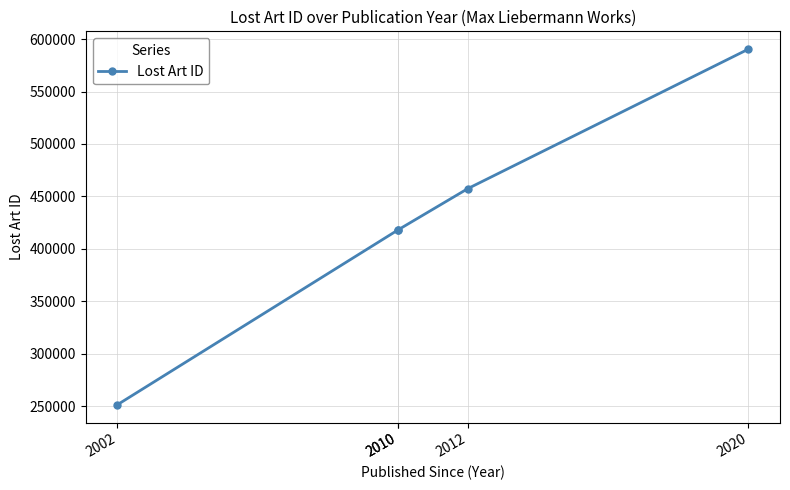

What is the ratio of the value at 2010 to the value at 2012?

0.9